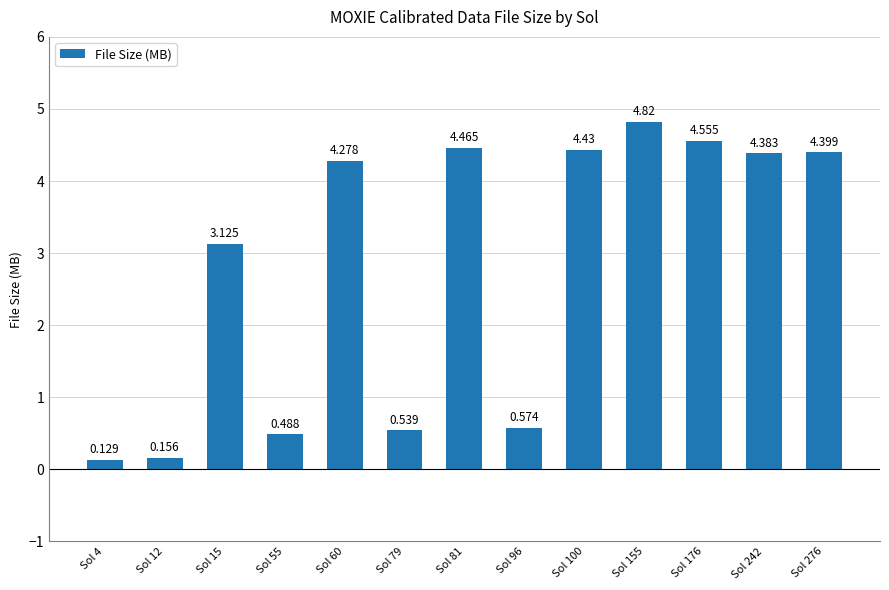

What is the difference between the values at Sol 55 and Sol 155?

4.3